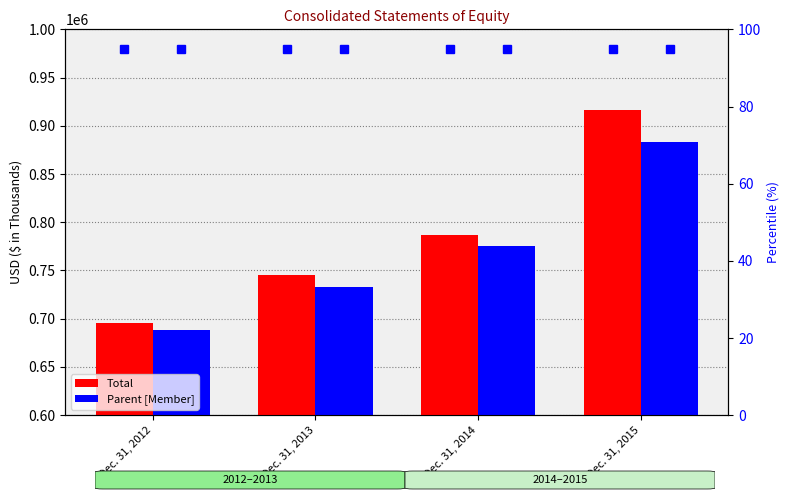

How many values in the Parent [Member] series are below 774923?

2